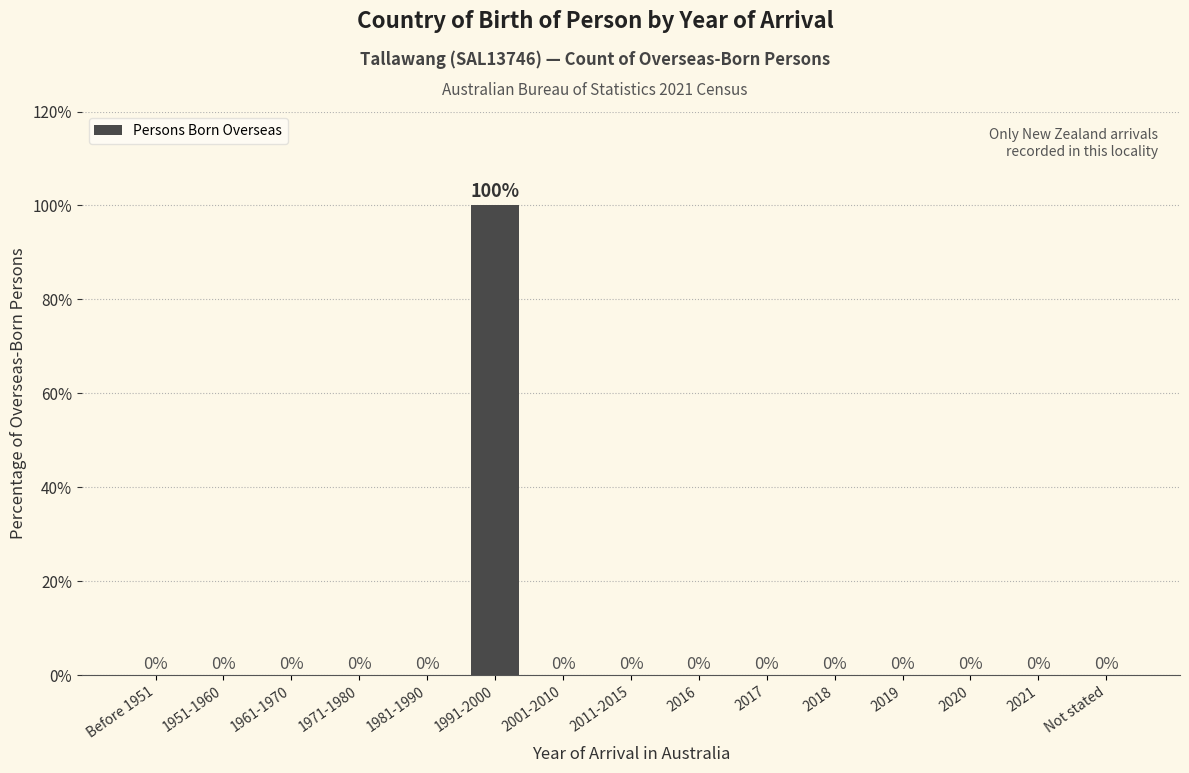

Reading right to left, extract all data points from this chart.

Not stated=0	2021=0	2020=0	2019=0	2018=0	2017=0	2016=0	2011-2015=0	2001-2010=0	1991-2000=100	1981-1990=0	1971-1980=0	1961-1970=0	1951-1960=0	Before 1951=0